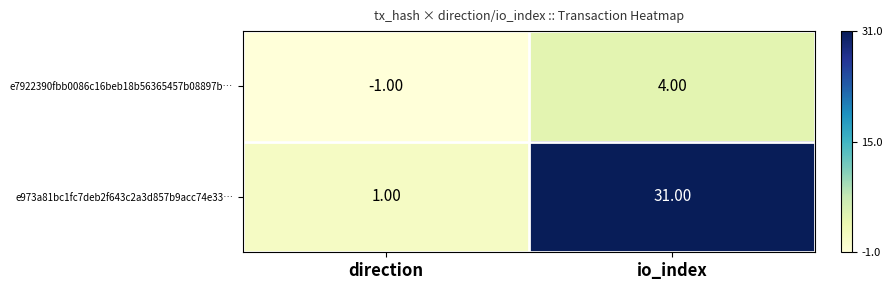

What is the difference between the e7922390fbb0086c16beb18b56365457b08897b… values at direction and io_index?

5